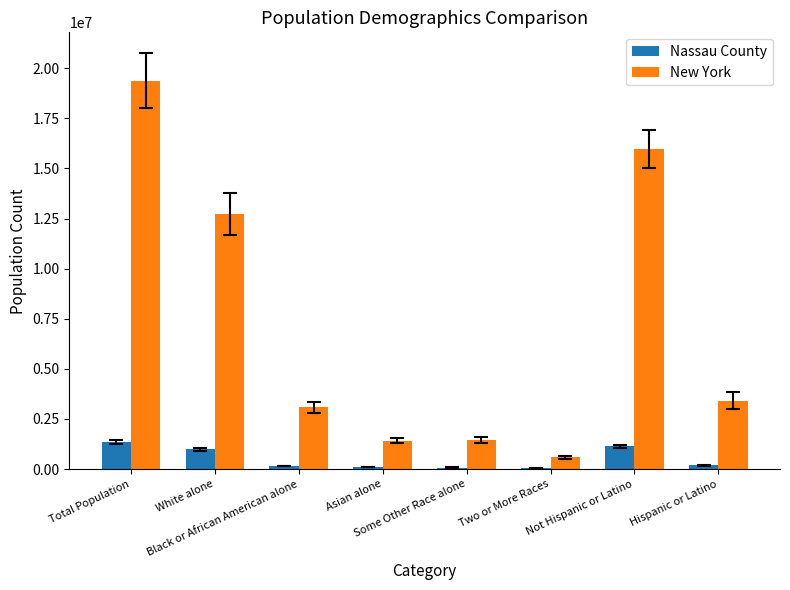

What is the sum of all Nassau County values?

4015075